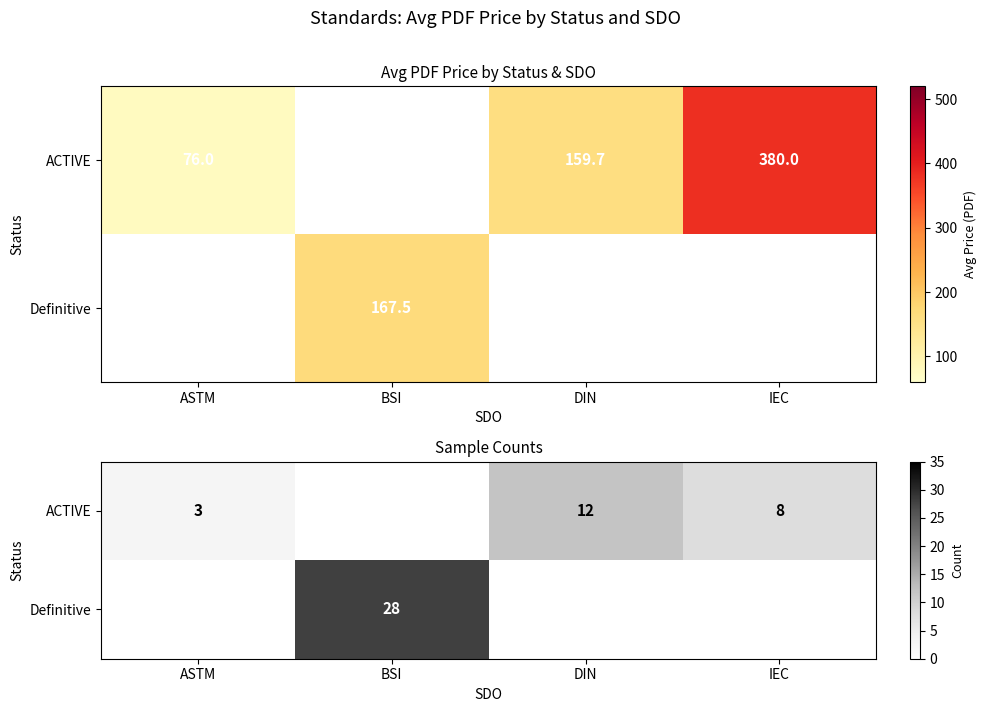

The ACTIVE series shows 3 at ASTM. True or false?

True